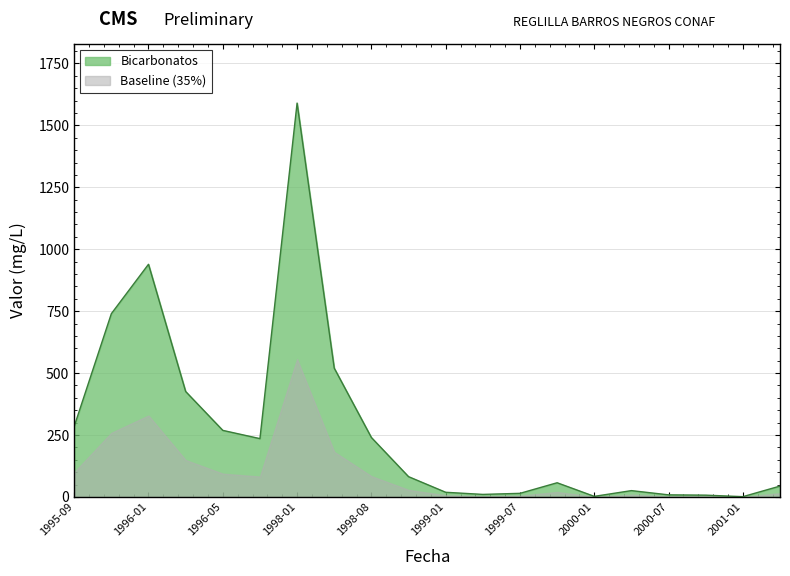

How many points are lower than both their immediate neighbors (excluding endpoints)?

4